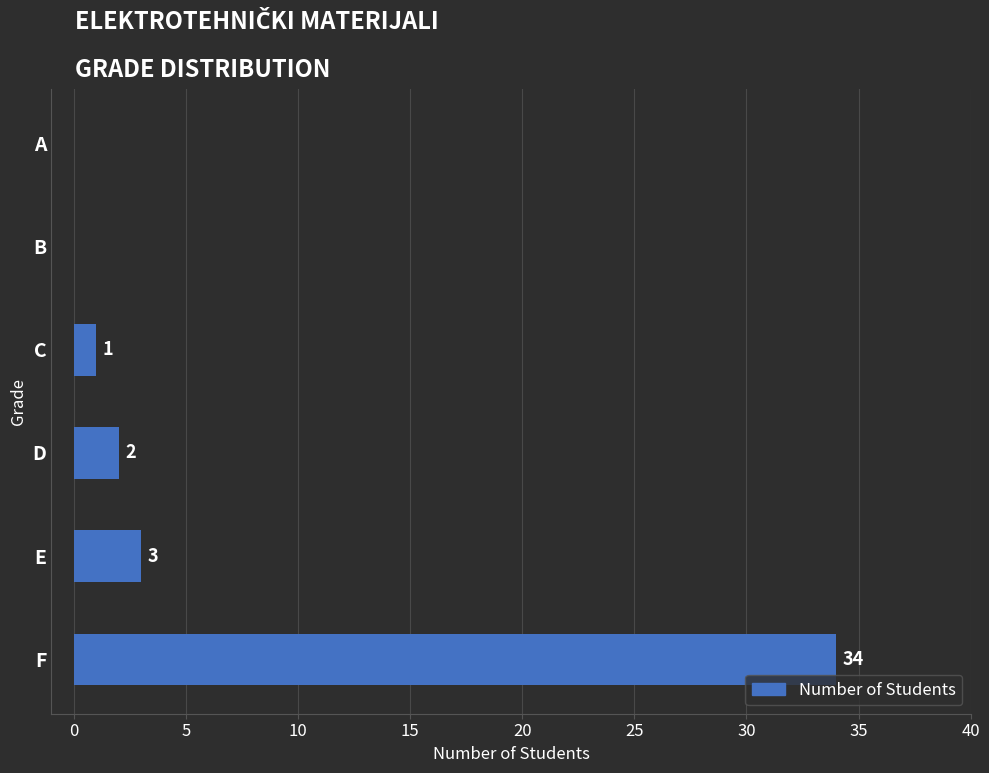

What is the sum of all values?

40